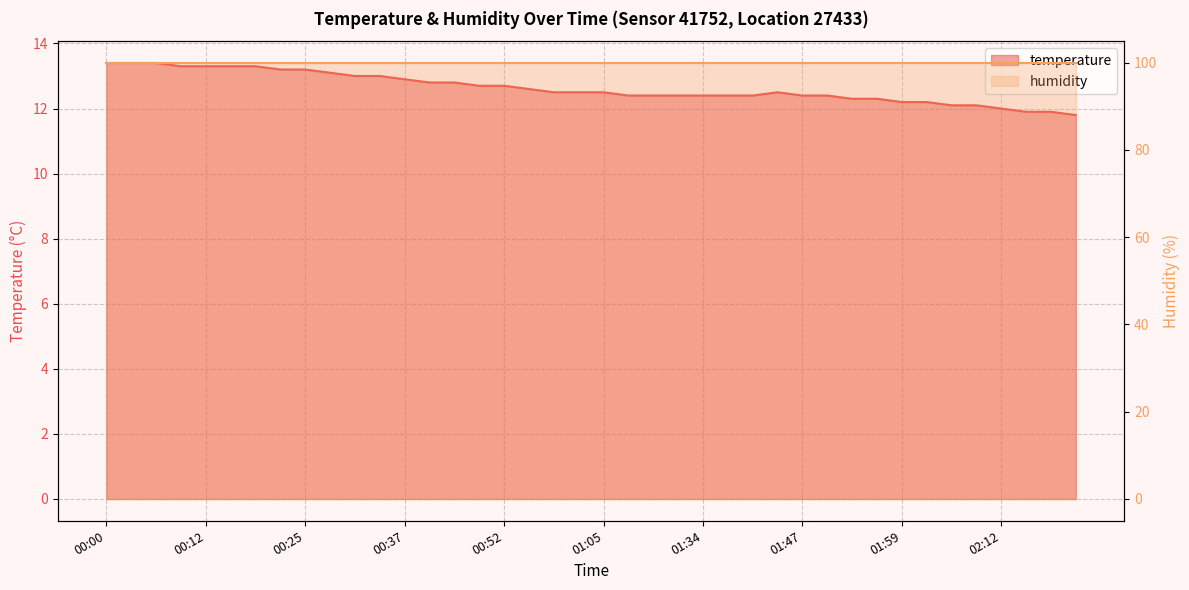

Which label corresponds to the largest value in the chart?

00:00